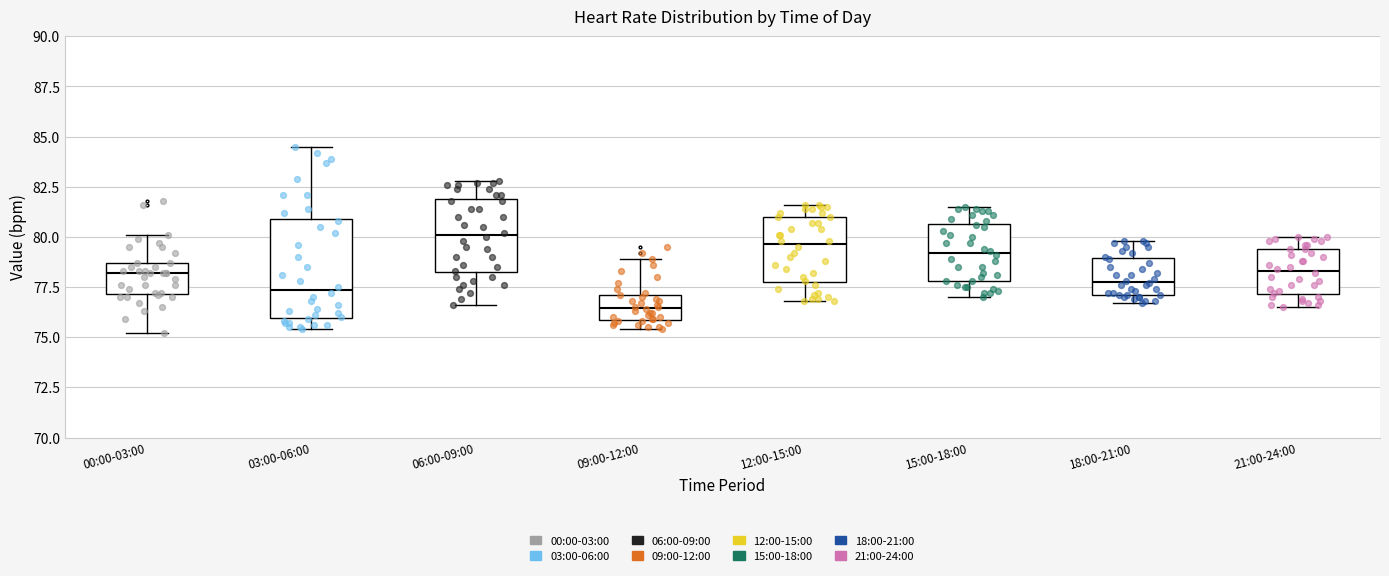

Reading left to right, read every box against the y-axis: the position of its median line, the range the box covers, and the ends of its whiskers. The values are not printed on the chart, so give them approximately, as read against the axis.

00:00-03:00: median 78.0, box 77.0 to 78.5, whiskers 75.0 to 80.0
03:00-06:00: median 77.5, box 76.0 to 81.0, whiskers 75.5 to 84.5
06:00-09:00: median 80.0, box 78.0 to 82.0, whiskers 76.5 to 83.0
09:00-12:00: median 76.5, box 76.0 to 77.0, whiskers 75.5 to 79.0
12:00-15:00: median 79.5, box 78.0 to 81.0, whiskers 77.0 to 81.5
15:00-18:00: median 79.0, box 78.0 to 80.5, whiskers 77.0 to 81.5
18:00-21:00: median 78.0, box 77.0 to 79.0, whiskers 76.5 to 80.0
21:00-24:00: median 78.5, box 77.0 to 79.5, whiskers 76.5 to 80.0